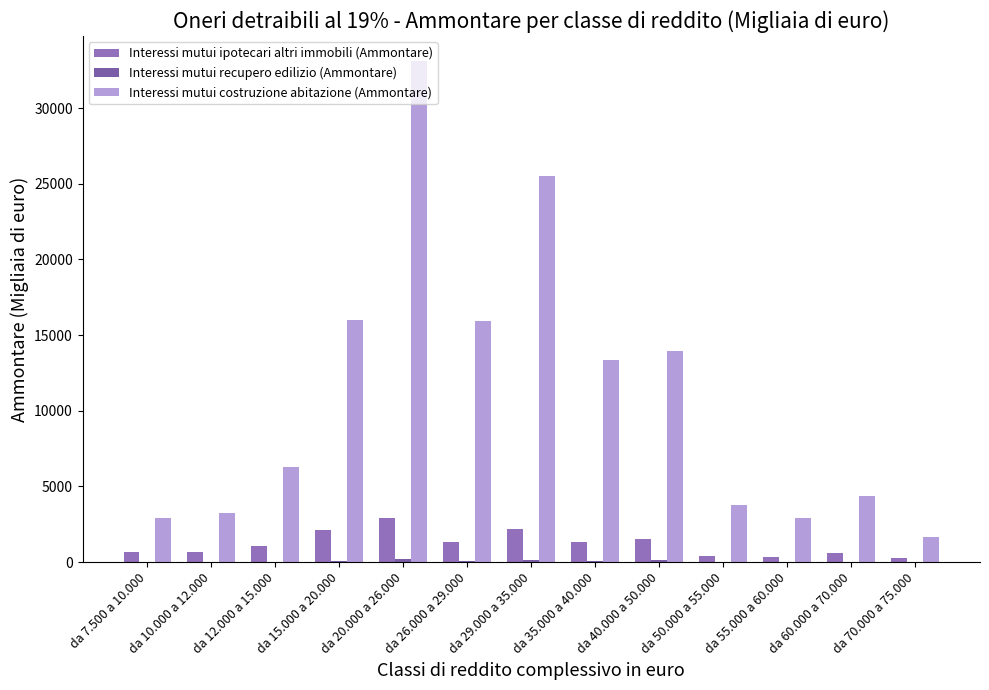

What is the label of the 2nd bar from the left?

da 10.000 a 12.000